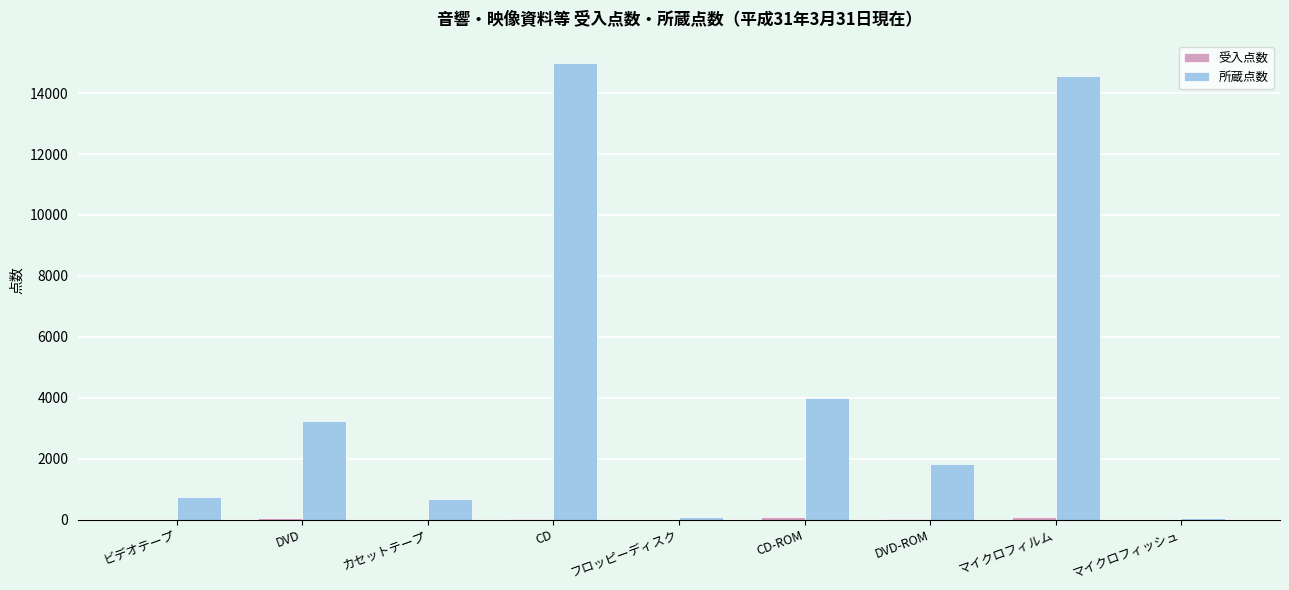

Are the bars grouped side by side (vs. stacked)?

Yes